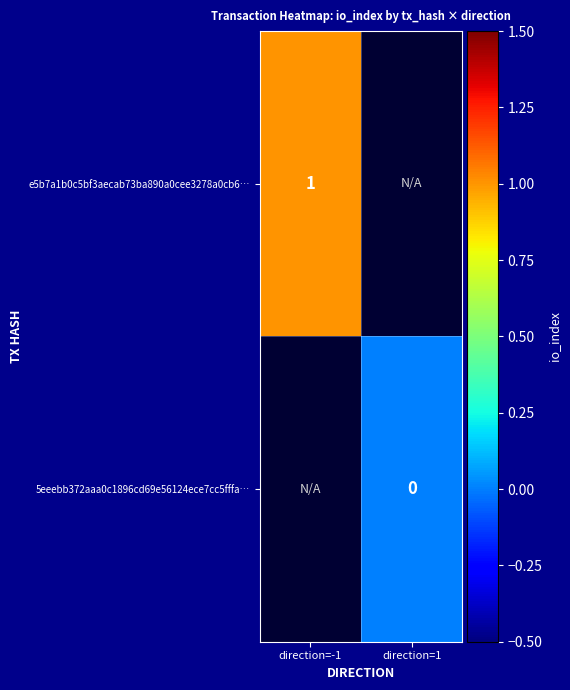

Which series has the widest spread of values?

e5b7a1b0c5bf3aecab73ba890a0cee3278a0cb6…